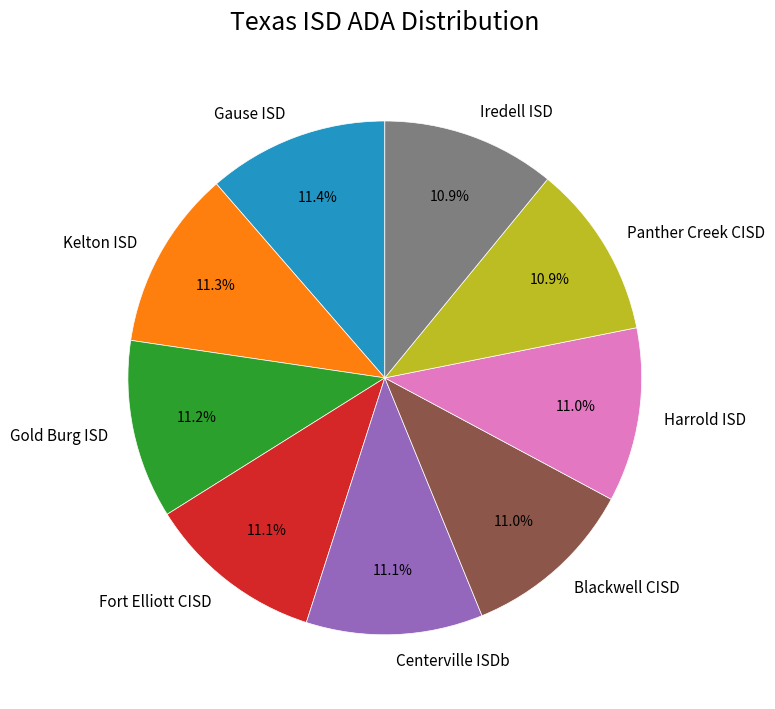

What is the total percentage of Harrold ISD and Gold Burg ISD?

22.2%